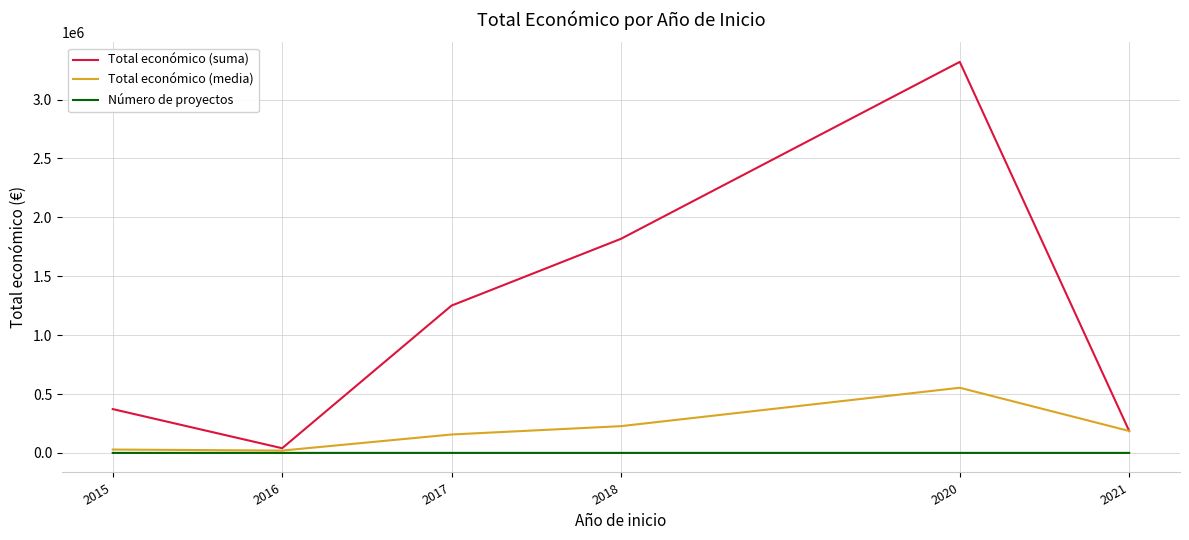

At which category is the sum across all series the highest?

2020